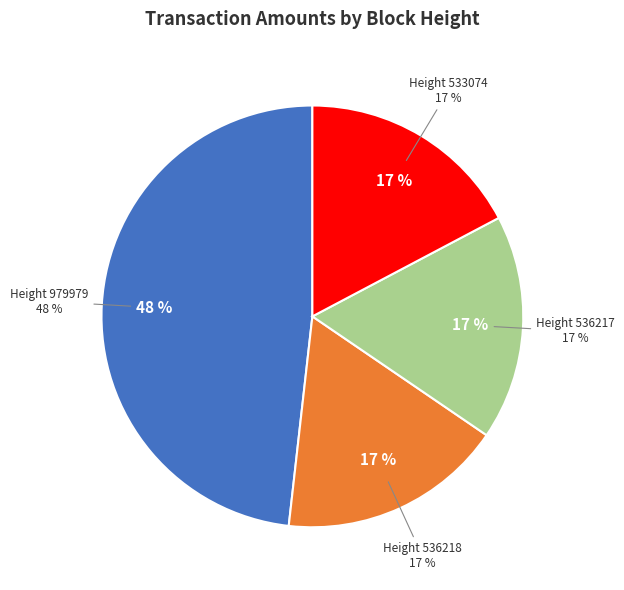

To the nearest percent, what portion does 533074 represent?

17%